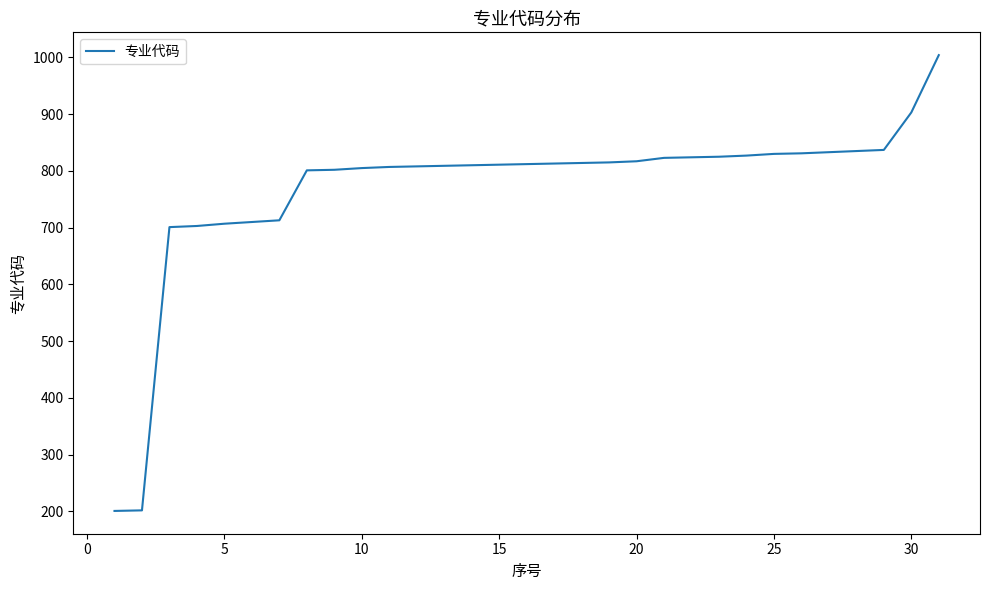

What is the minimum value shown in the chart?

201